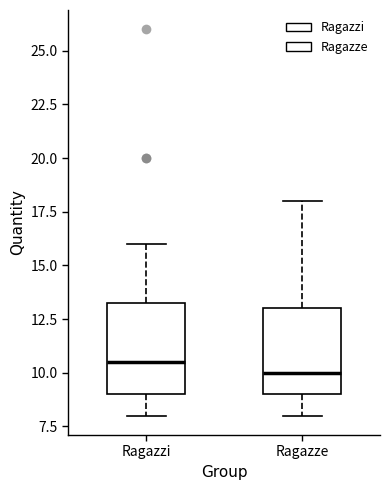

Reading left to right, read every box against the y-axis: the position of its median line, the range the box covers, and the ends of its whiskers. The values are not printed on the chart, so give them approximately, as read against the axis.

Ragazzi: median 10.5, box 9.0 to 13.5, whiskers 8.0 to 16.0
Ragazze: median 10.0, box 9.0 to 13.0, whiskers 8.0 to 18.0